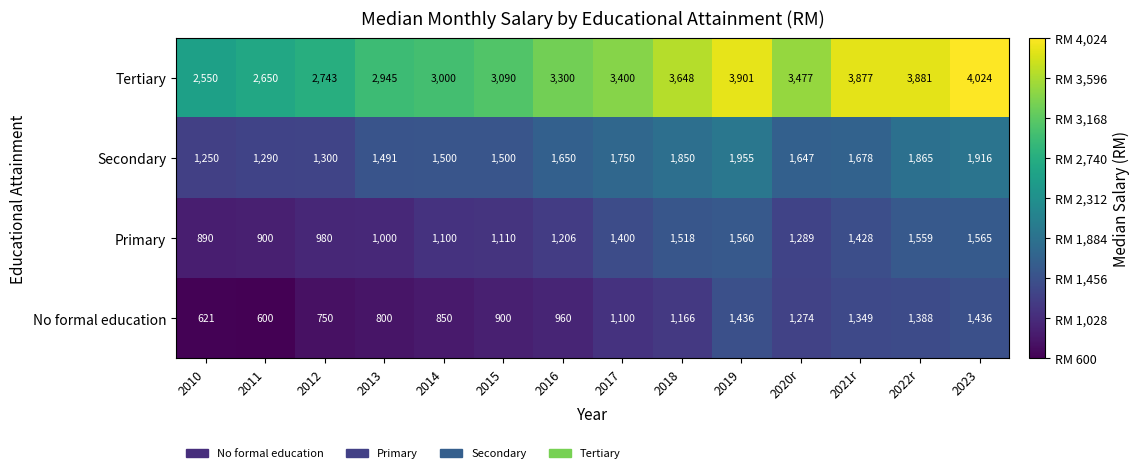

List the series in order of their peak value, highest first.

Tertiary, Secondary, Primary, No formal education